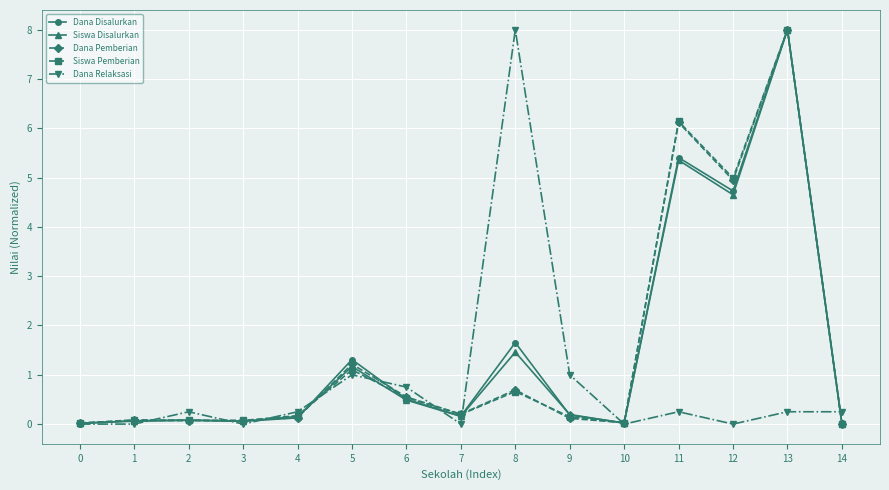

Is the value of Dana Disalurkan at 3 greater than the value of Dana Relaksasi at 9?

No